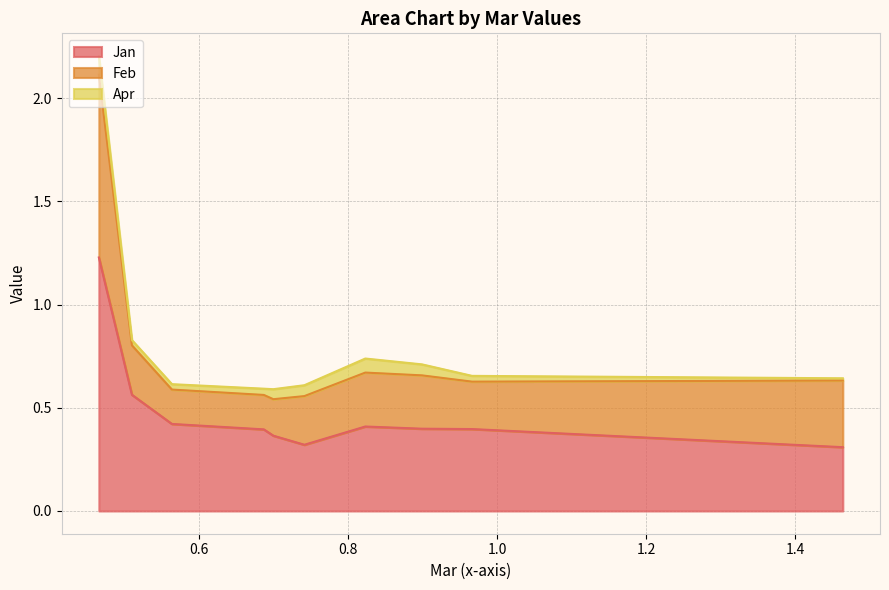

Does the chart display data point markers on the line(s)?

No